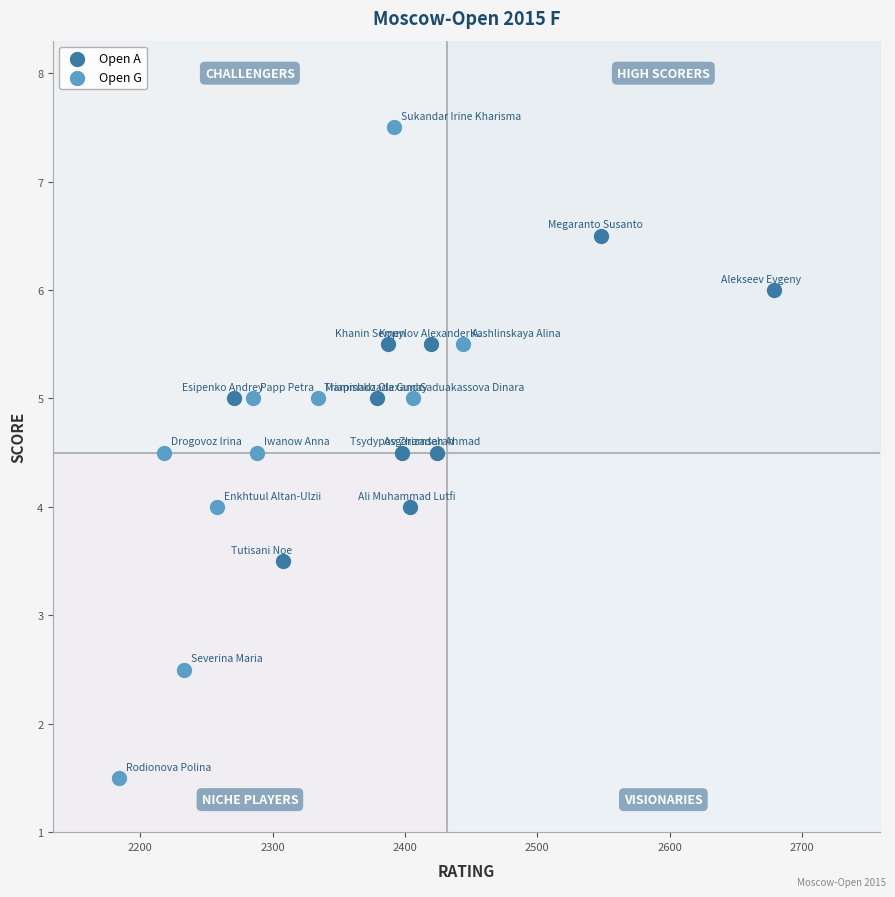

Which series contains the lowest Y value?

Open G